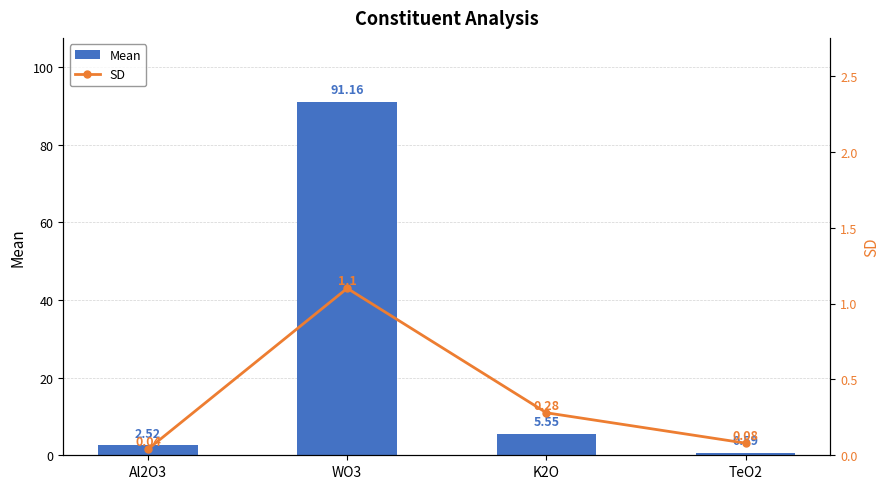

What is the difference between the maximum and minimum values in the Mean series?

90.6